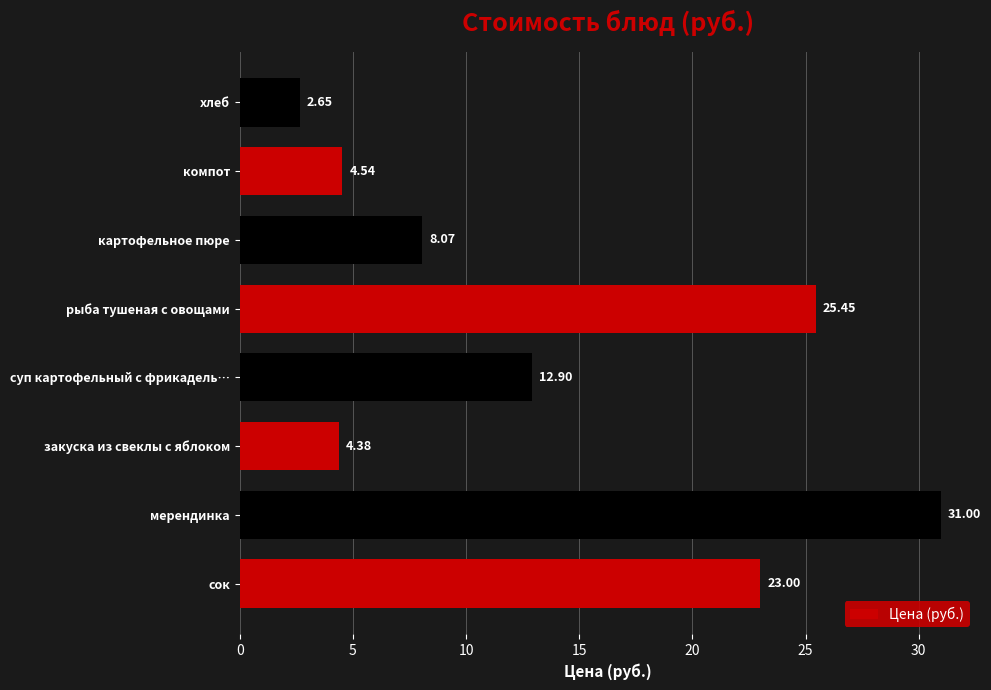

Rank the categories by value from lowest to highest.

хлеб, закуска из свеклы с яблоком, компот, картофельное пюре, суп картофельный с фрикадель…, сок, рыба тушеная с овощами, мерендинка